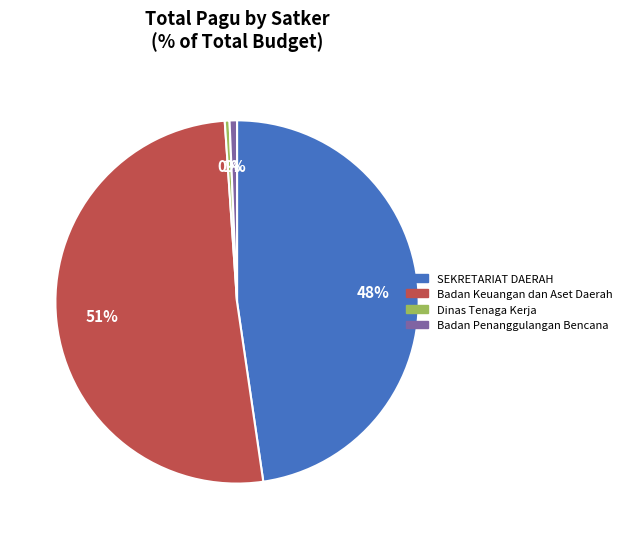

Is there any slice that represents more than half of the pie?

Yes